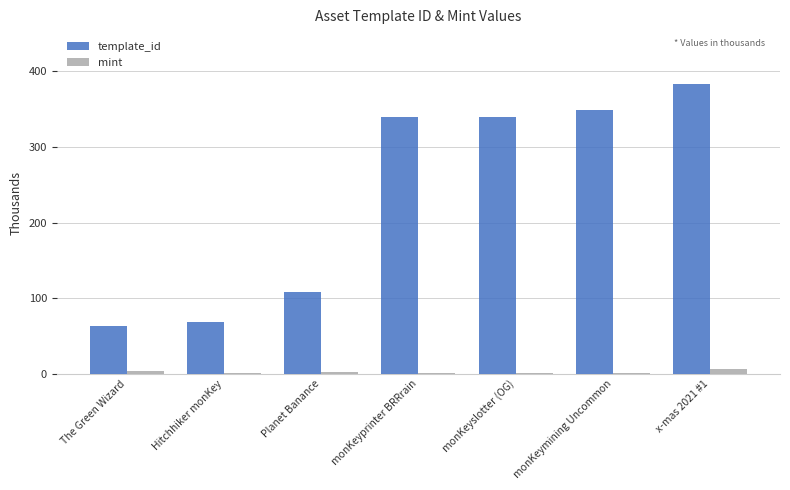

What is the greatest value displayed?

383.1